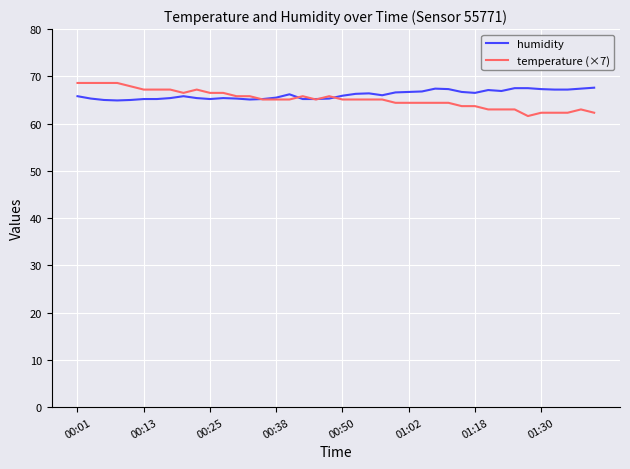

What are all the series names shown in the legend?

humidity, temperature (×7)